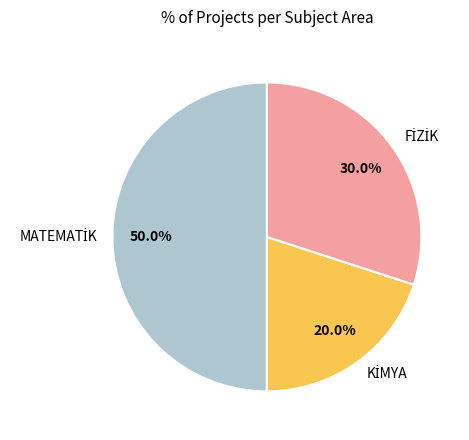

To the nearest percent, what portion does FİZİK represent?

30%